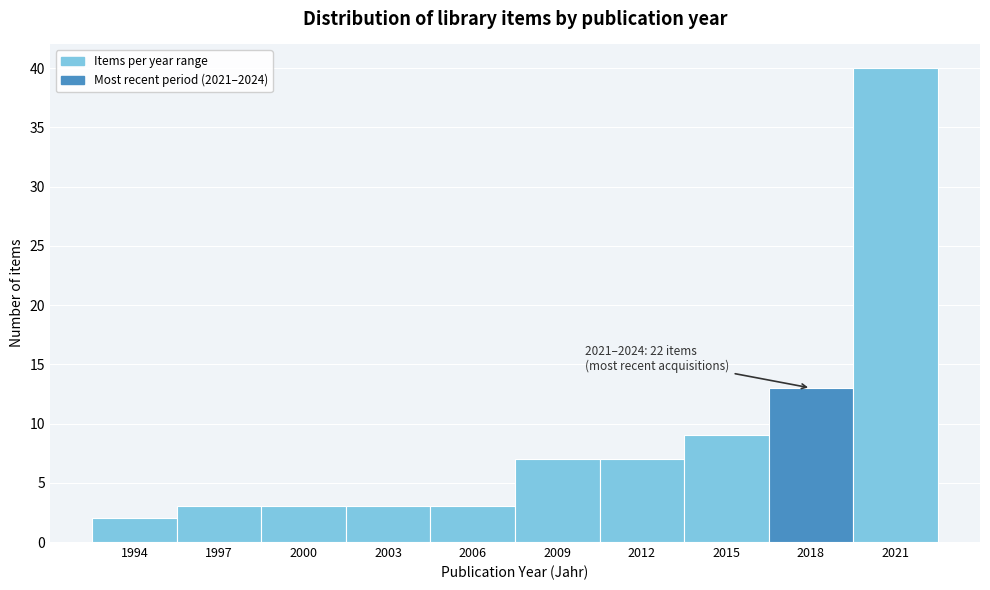

Reading left to right, extract all data points from this chart.

2	3	3	3	3	7	7	9	13	40